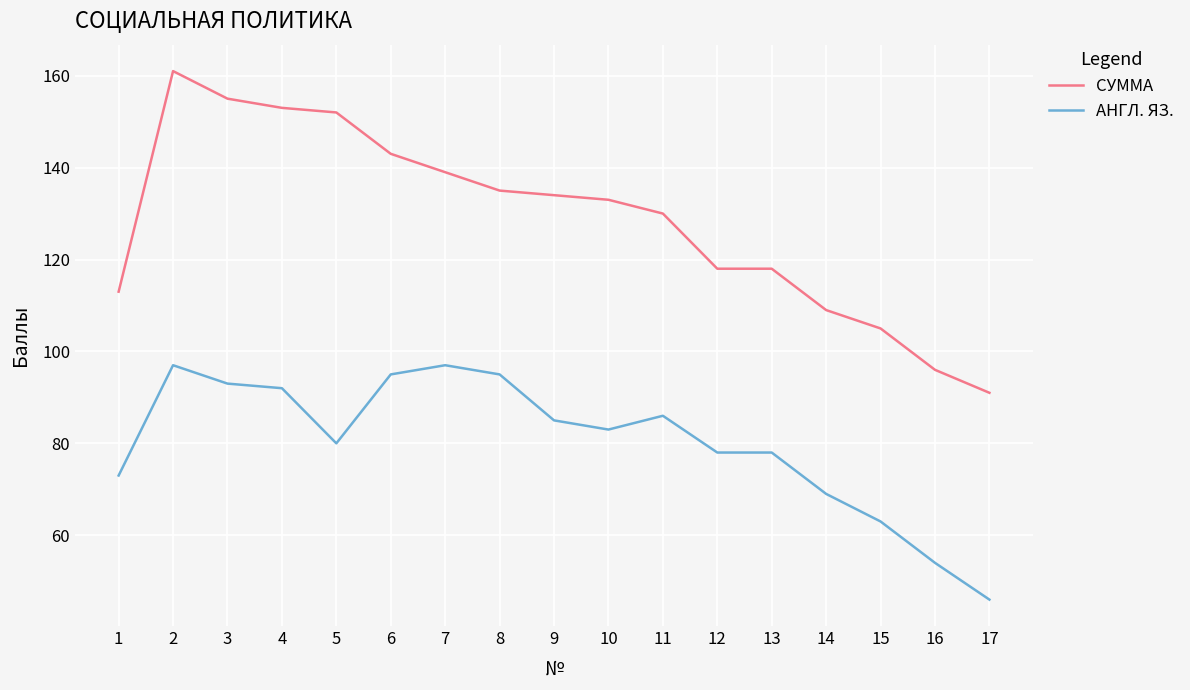

True or false: СУММА and АНГЛ. ЯЗ. cross at least once.

False